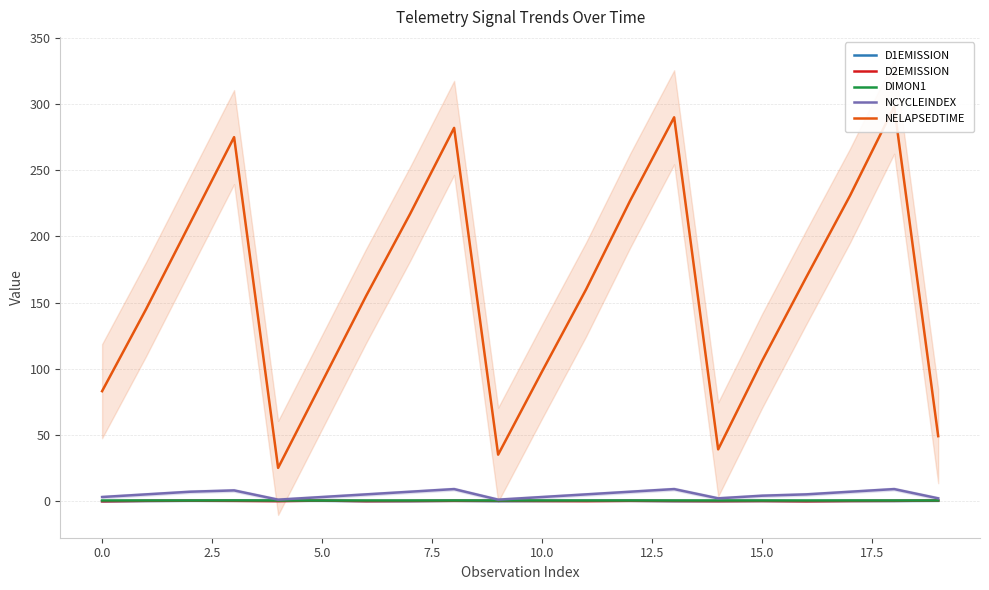

True or false: NELAPSEDTIME and D2EMISSION intersect in this chart.

False